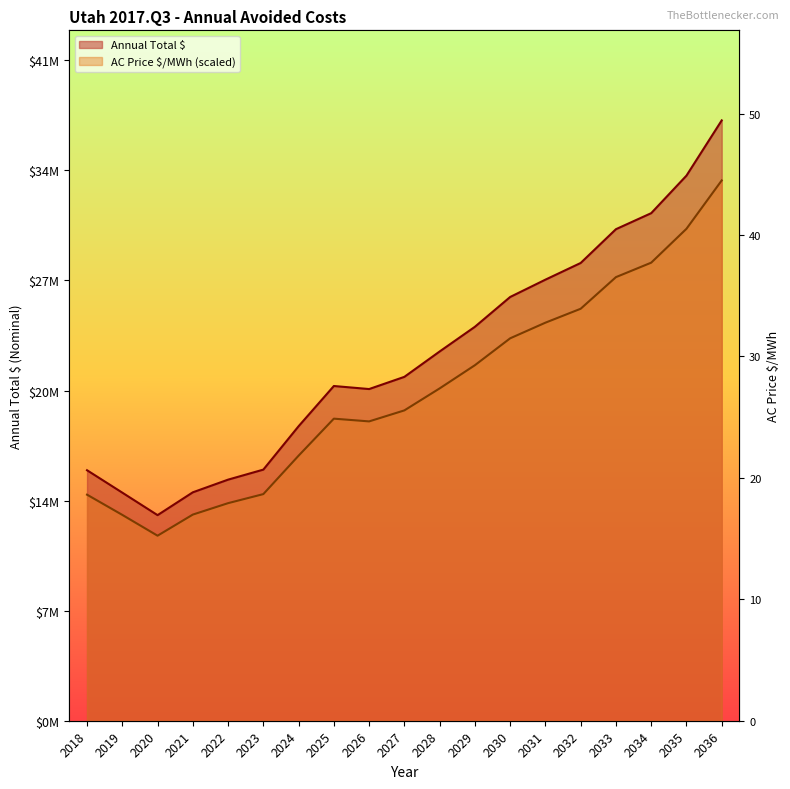

Reading left to right, what are all the values shown in this chart?

Annual Total $: 2018=15403177.8	2019=14025541.5	2020=12641869.1	2021=14045491.6	2022=14824401.0	2023=15441600.7	2024=18109789.0	2025=20582554.4	2026=20395462.0	2027=21145773.1	2028=22705323.2	2029=24224118.3	2030=26056798.2	2031=27122503.3	2032=28148223.2	2033=30225336.0	2034=31210719.1	2035=33519136.3	2036=36915939.0
AC Price $/MWh: 2018=13900840.4	2019=12657570.9	2020=11377682.2	2021=12675575.2	2022=13378514.2	2023=13935515.8	2024=16298810.1	2025=18575050.4	2026=18406205.9	2027=19083336.1	2028=20434790.9	2029=21861437.2	2030=23515368.0	2031=24477130.4	2032=25333400.9	2033=27277330.6	2034=28166605.1	2035=30249872.6	2036=33224345.1